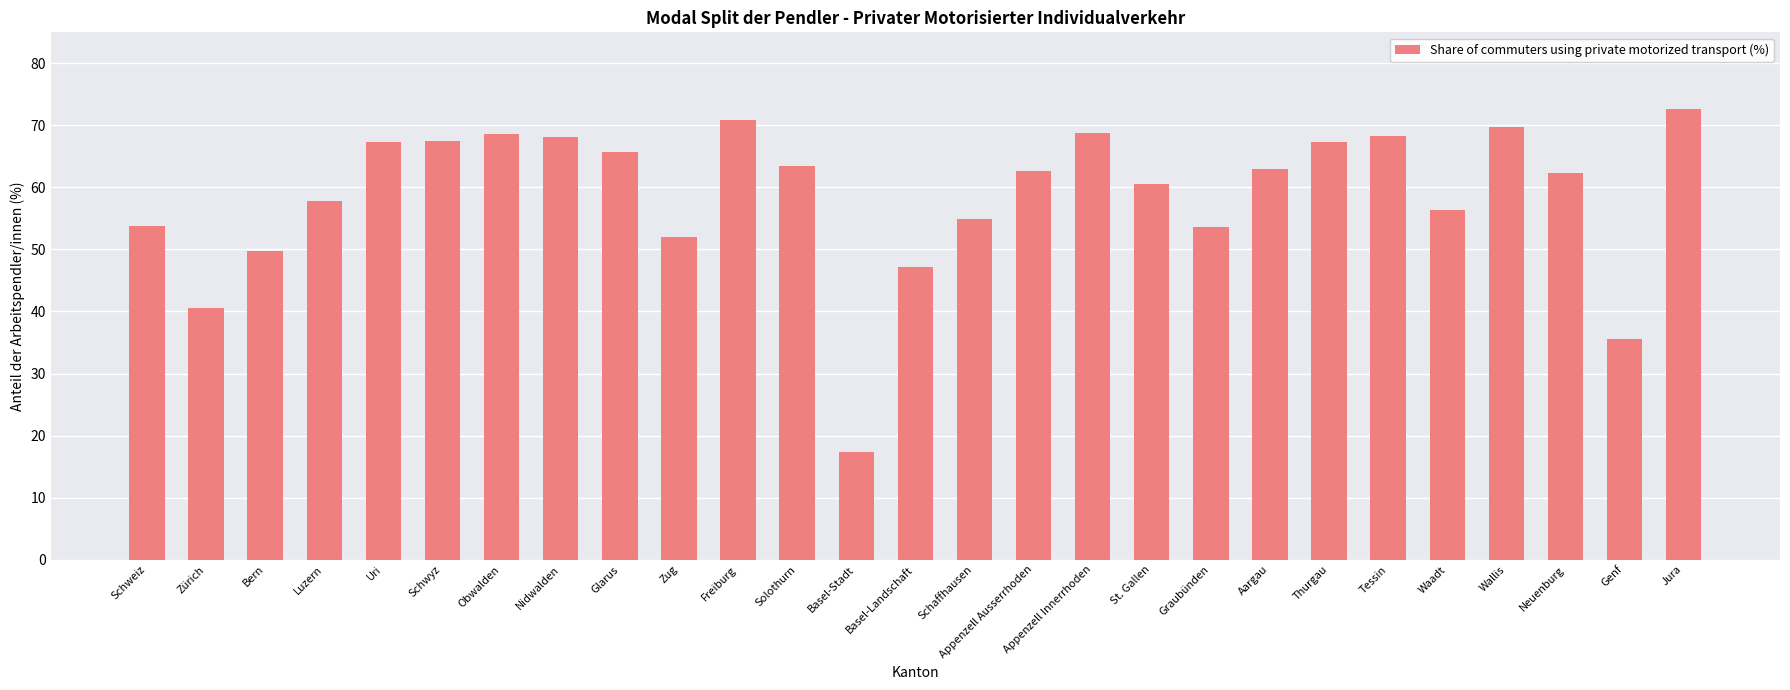

The value at Appenzell Innerrhoden is 68.8. True or false?

True